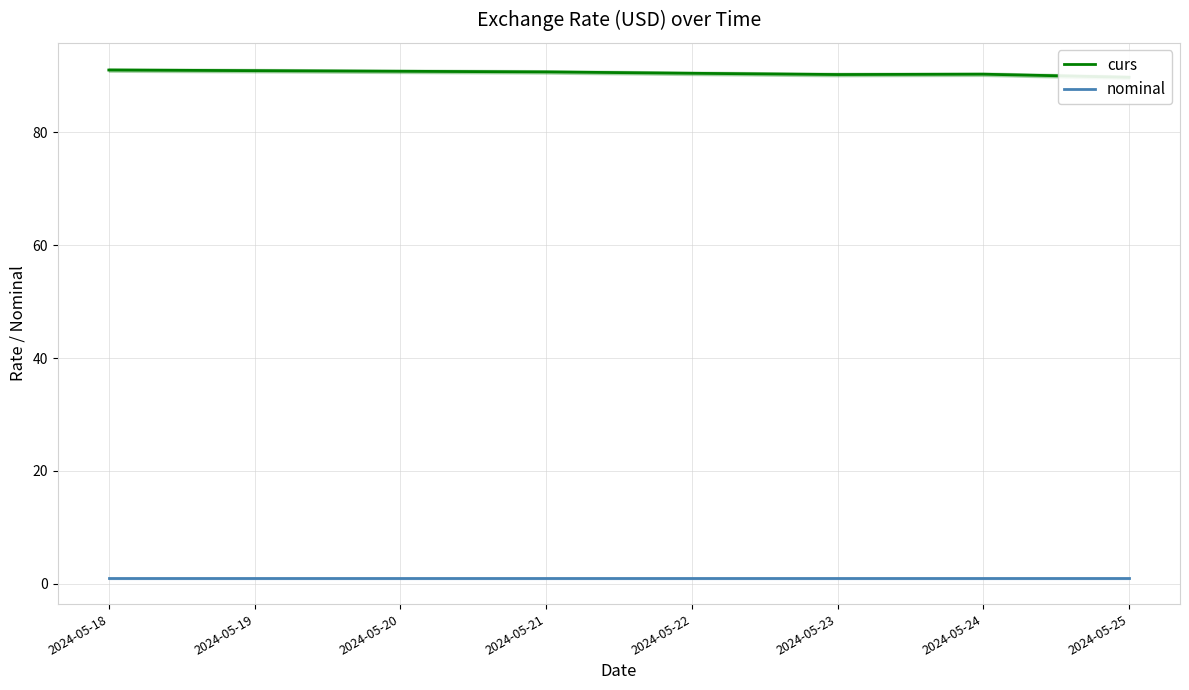

Which series has the widest spread of values?

curs